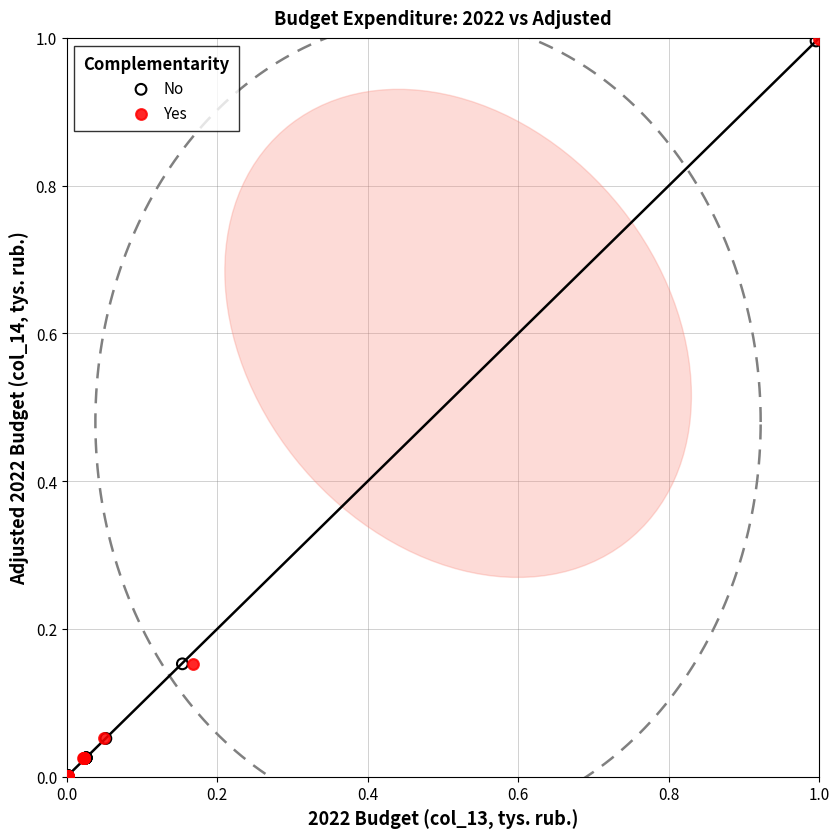

Which series has the largest Y range (max minus min)?

Yes